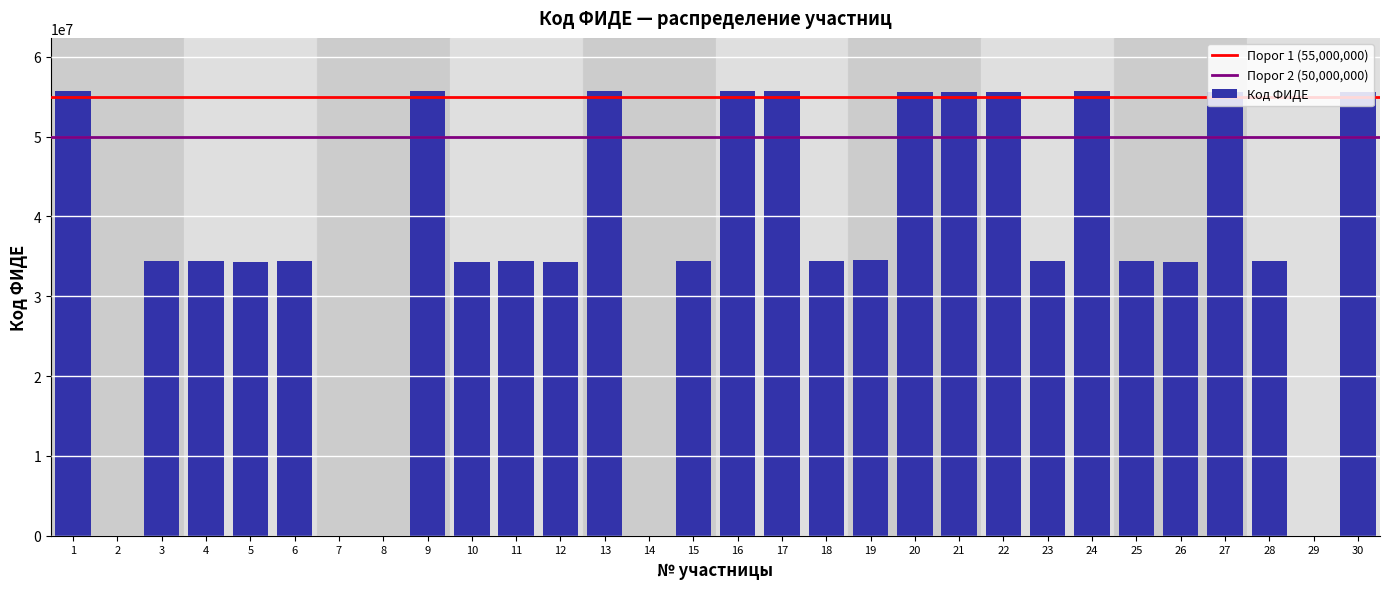

The value at 26 is 7851594. True or false?

False